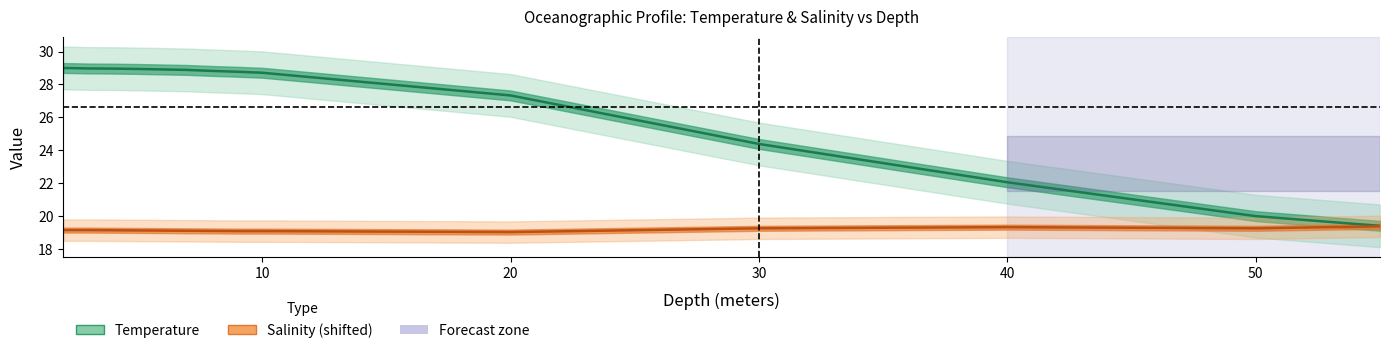

What is the lowest value of the Salinity series?

19.0